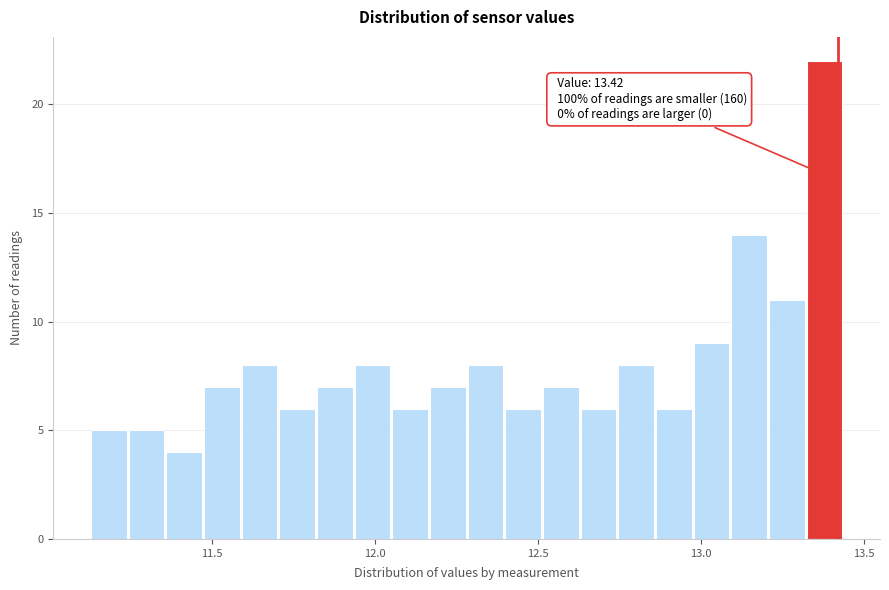

Around what value on the x-axis is the tallest bar? Give the approximate position of its centre, as read against the axis.

13.40